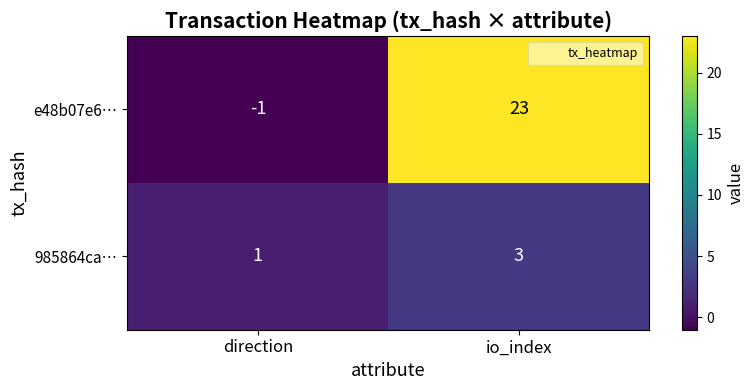

What is the maximum value shown in the chart?

23